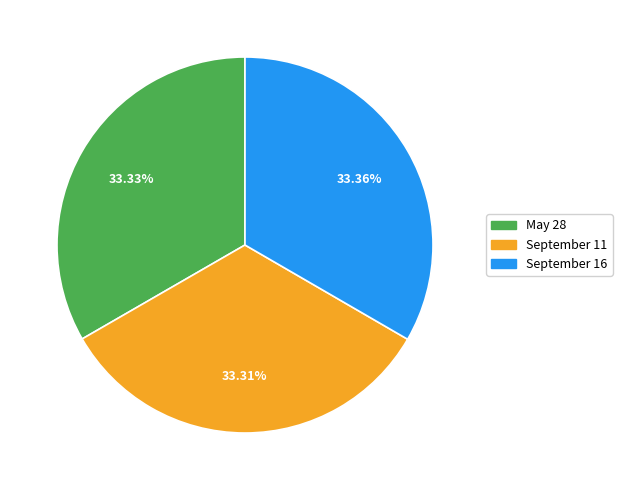

Is September 11 the majority of the pie?

No